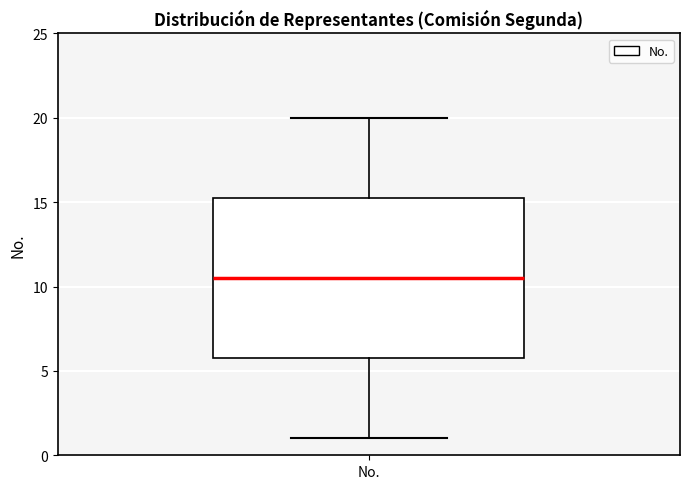

Where is the lower edge of the box for No. on the y-axis? The values are not printed on the chart, so give them approximately, as read against the axis.

6.0